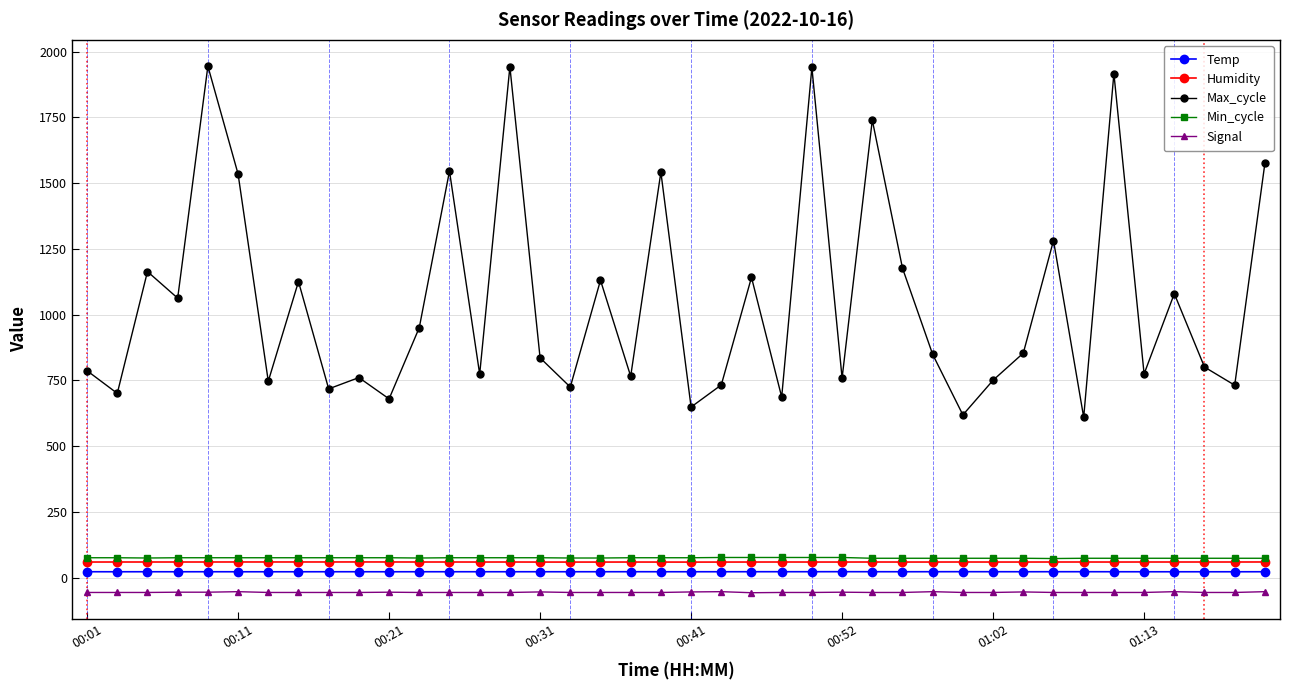

True or false: Humidity and Max_cycle cross at least once.

False